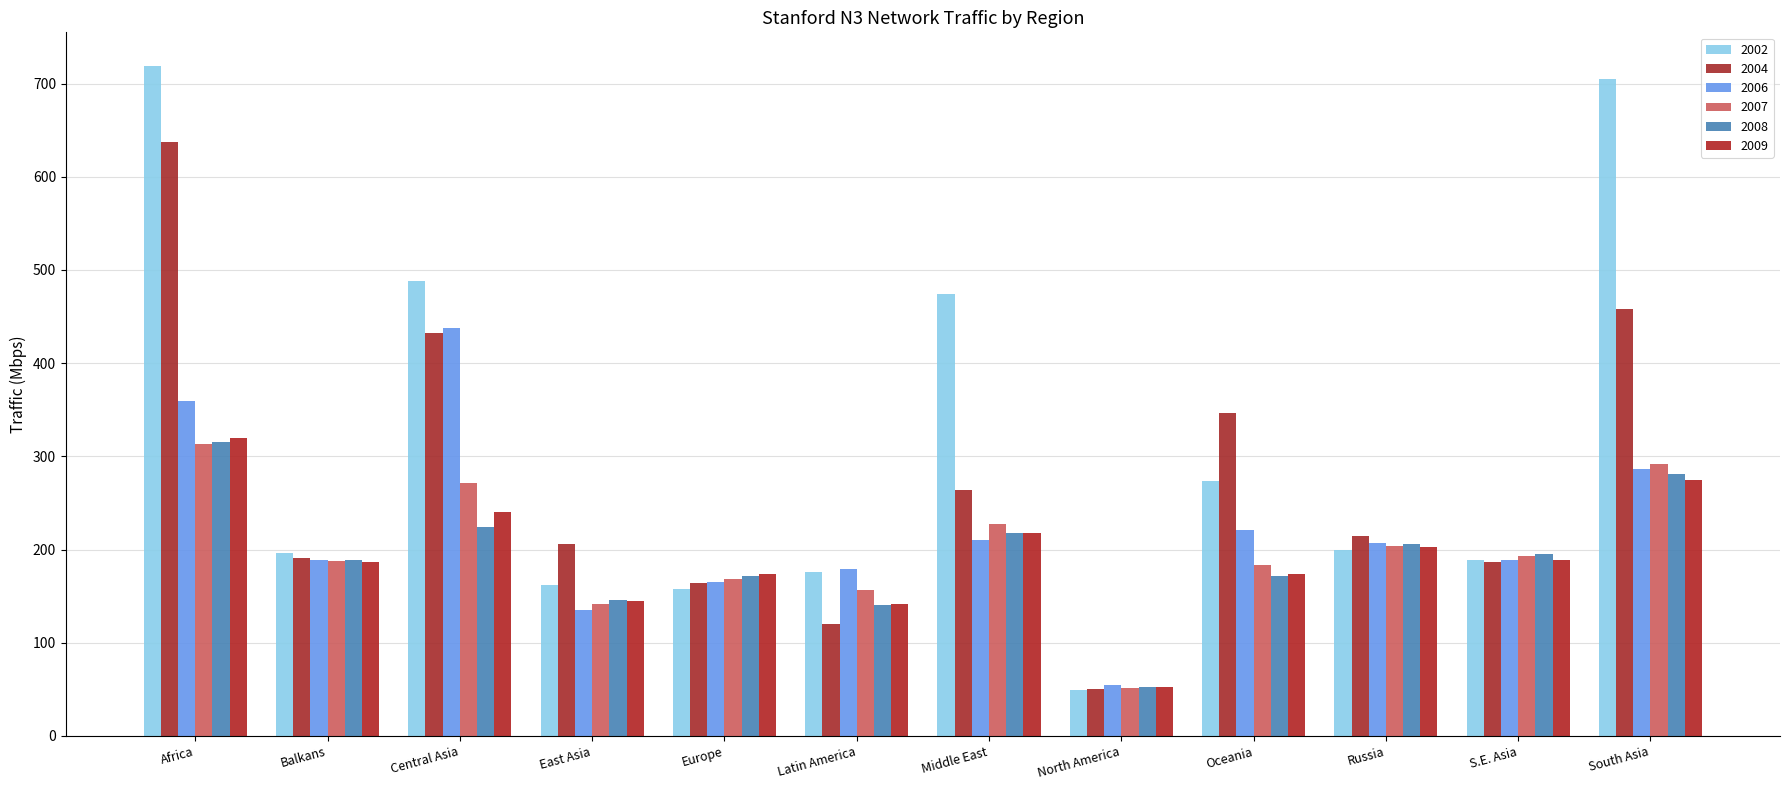

The value of 2008 at Europe is 54.6. True or false?

False